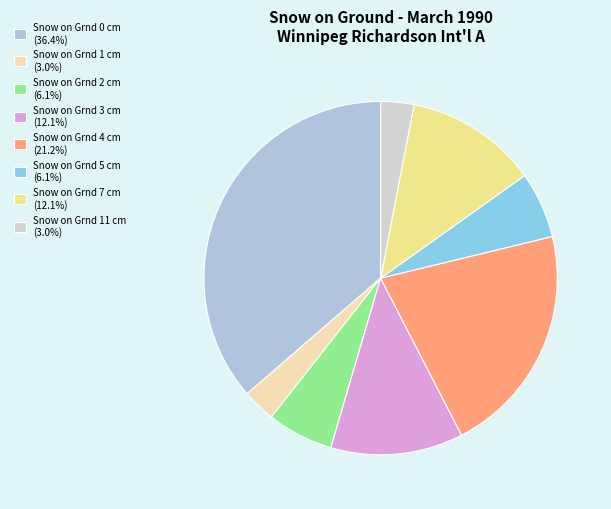

How many slices are in this pie chart?

8